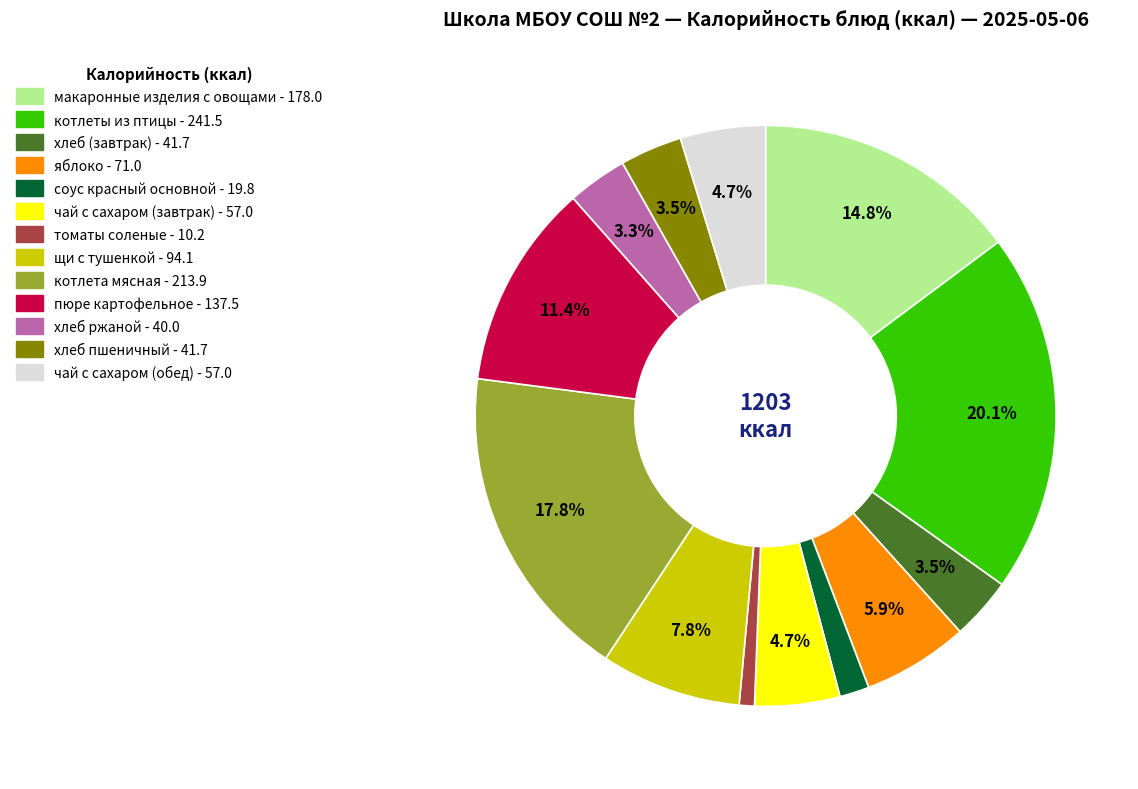

Which category has the smallest portion of the pie?

томаты соленые